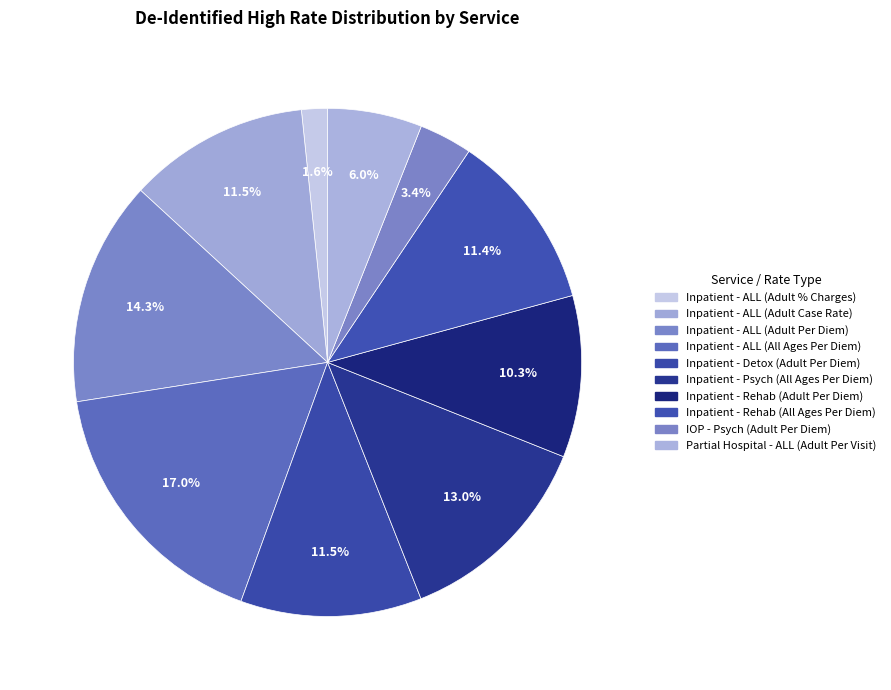

Is it true that Inpatient - Rehab (All Ages Per Diem) is 11% of the pie?

True